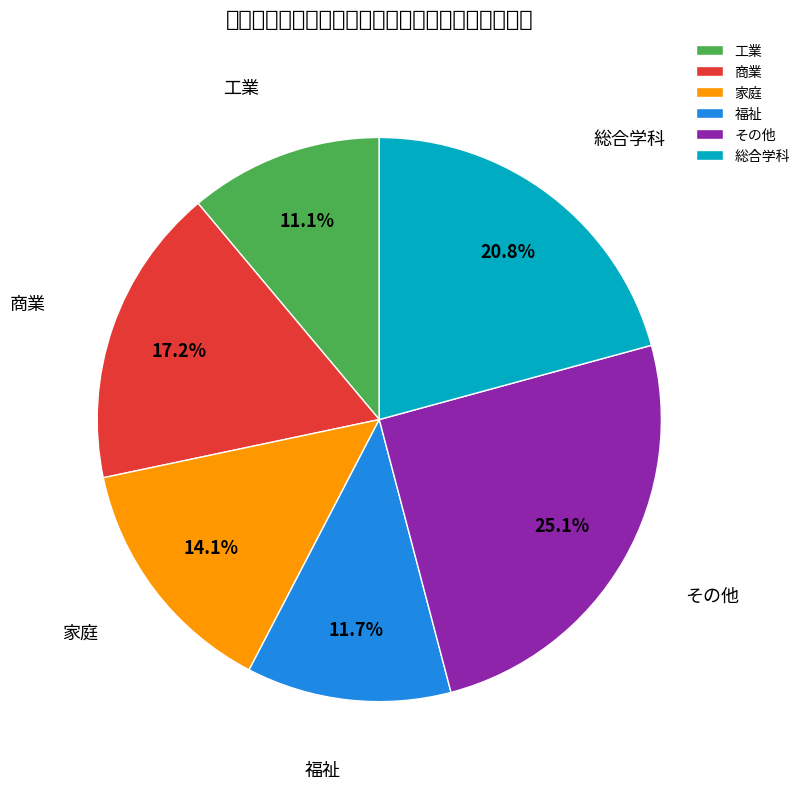

To the nearest percent, what percentage of the pie is 福祉?

12%